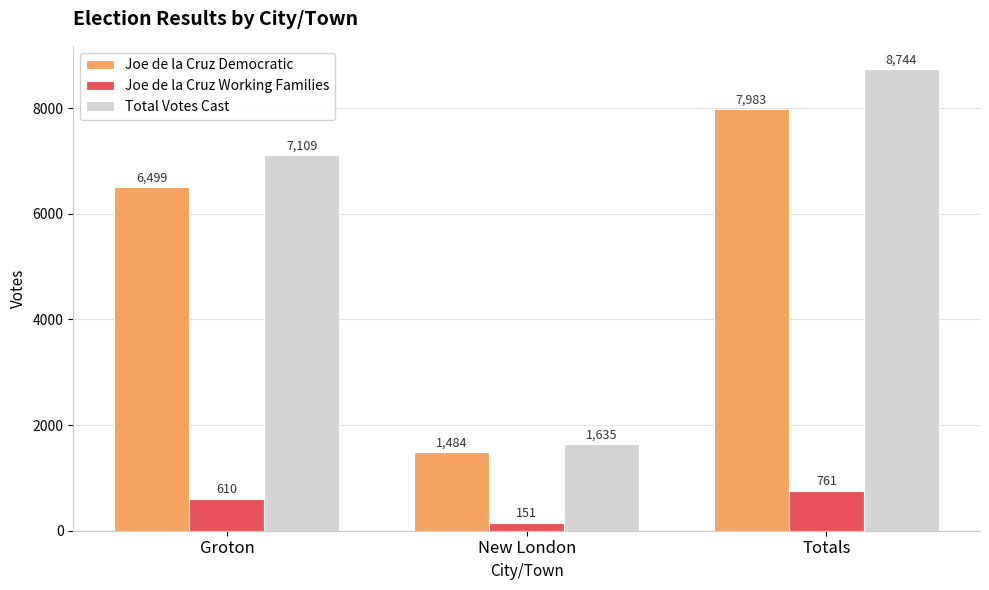

The value of Joe de la Cruz Democratic at Groton is 9052. True or false?

False